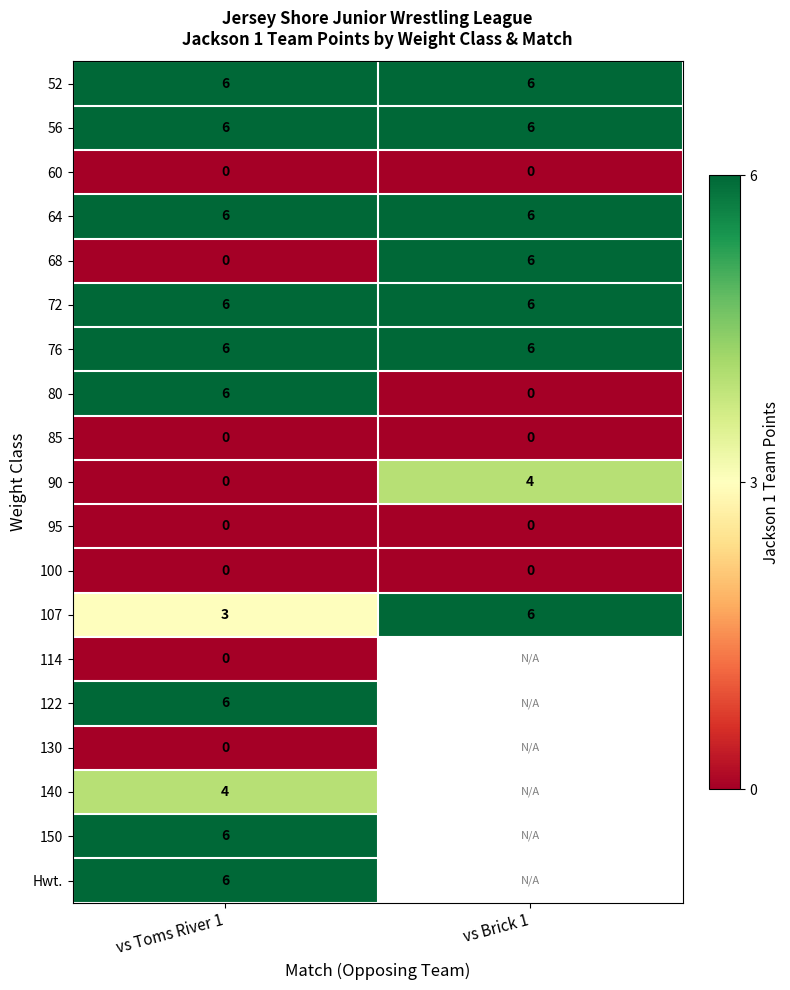

The value of 122 at vs Toms River 1 is 3. True or false?

False